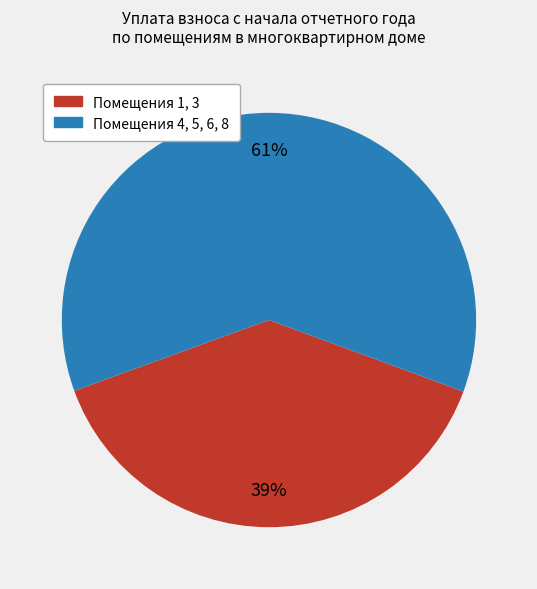

How many slices are in this pie chart?

2